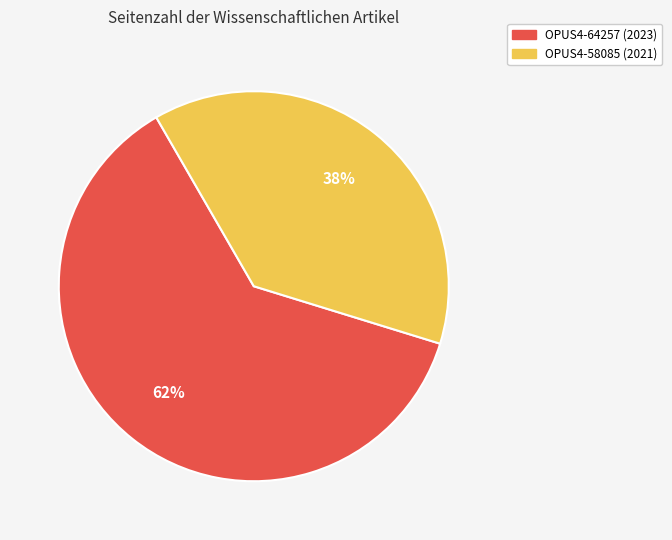

Is the sum of OPUS4-64257 (2023) and OPUS4-58085 (2021) greater than half?

Yes